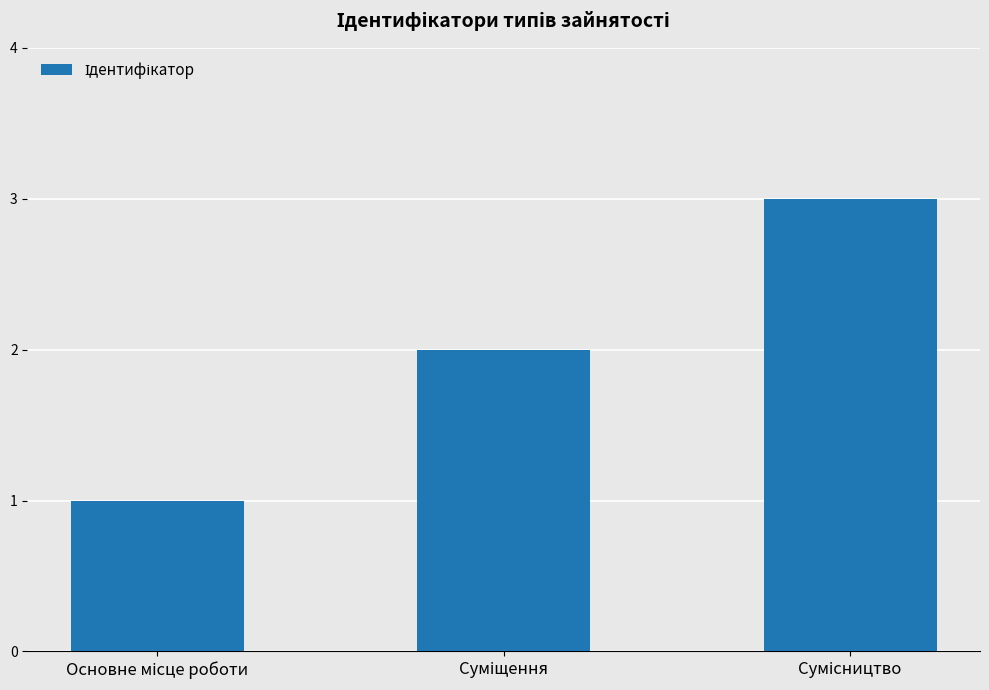

What is the sum of all values?

6